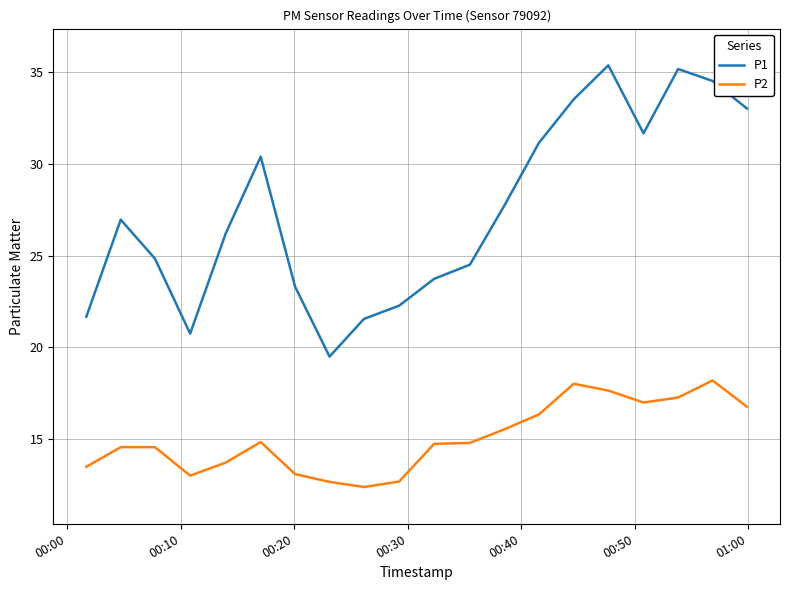

Which series has the largest total across all categories?

P1